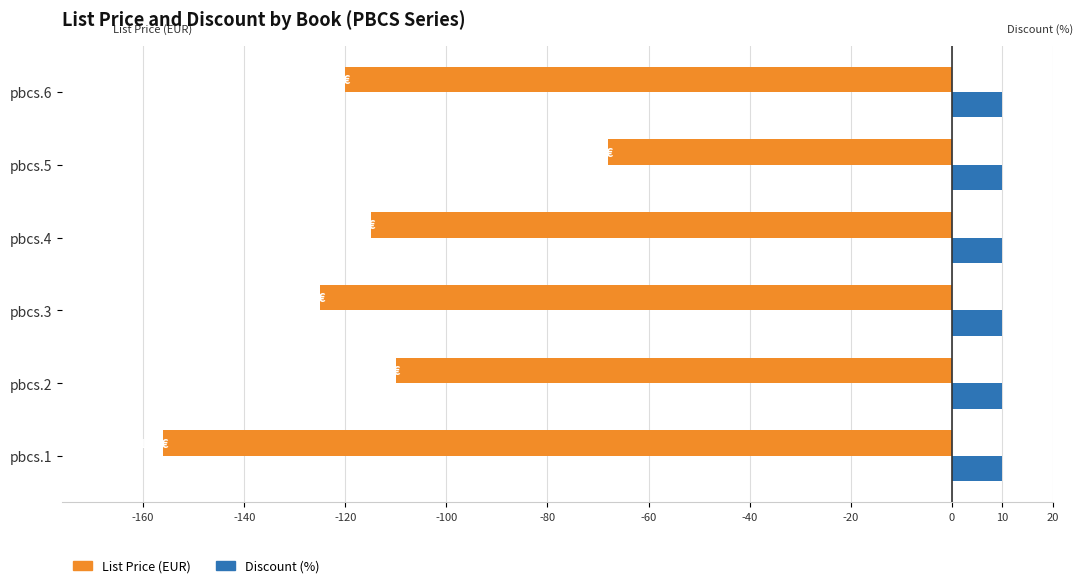

List the labels in order of List Price (EUR) value, largest first.

pbcs.5, pbcs.2, pbcs.4, pbcs.6, pbcs.3, pbcs.1